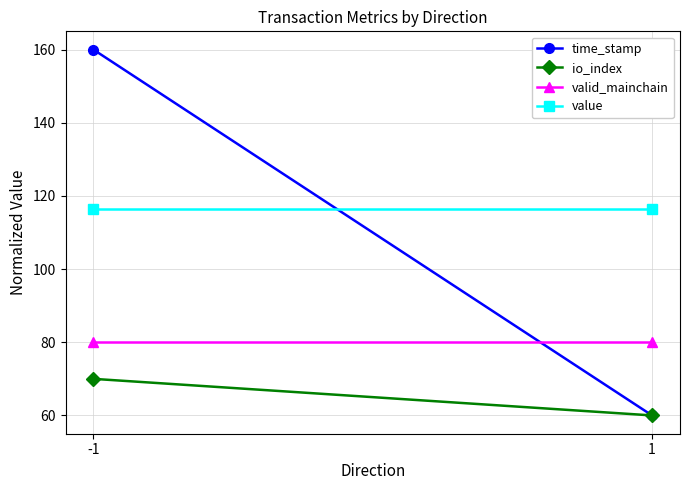

What is the total value across all series at -1?

426.4